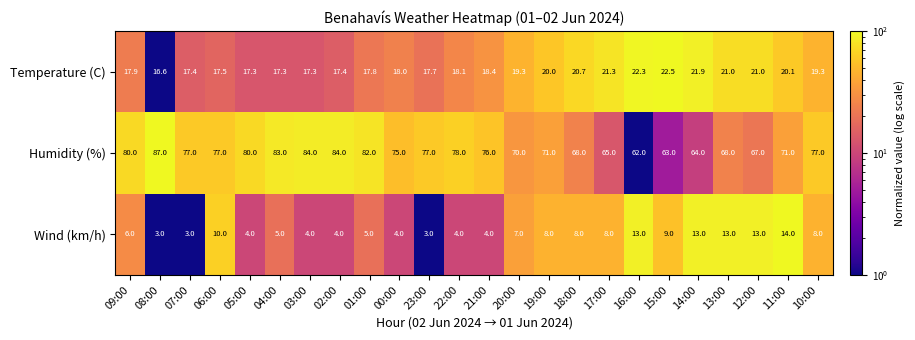

Between 16:00 and 15:00, which series saw the biggest shift?

Wind (km/h)